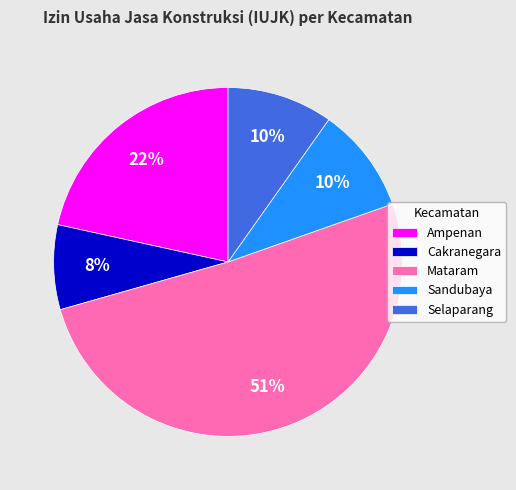

Count the number of slices in the pie.

5